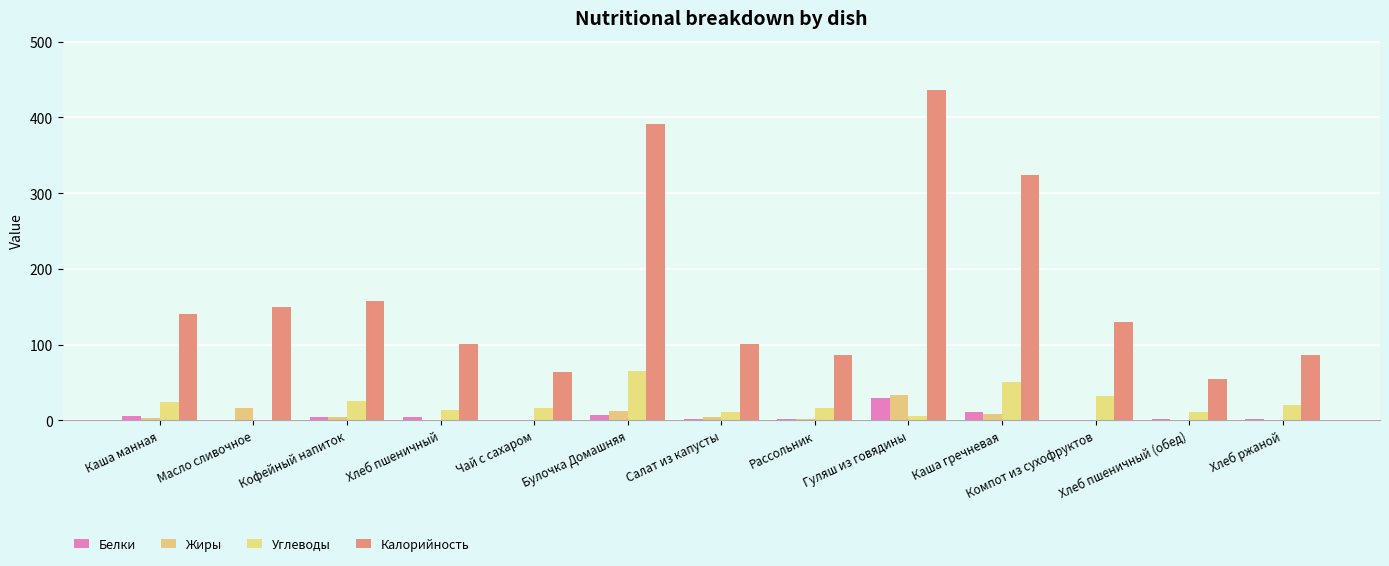

Are the bars horizontal?

No